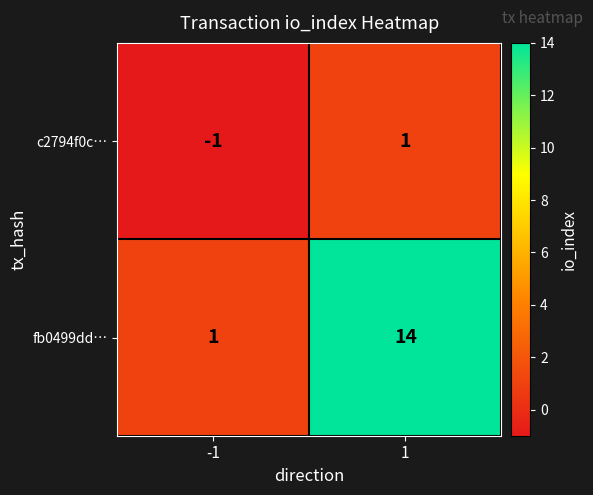

How many negative values does the c2794f0c… series have?

1